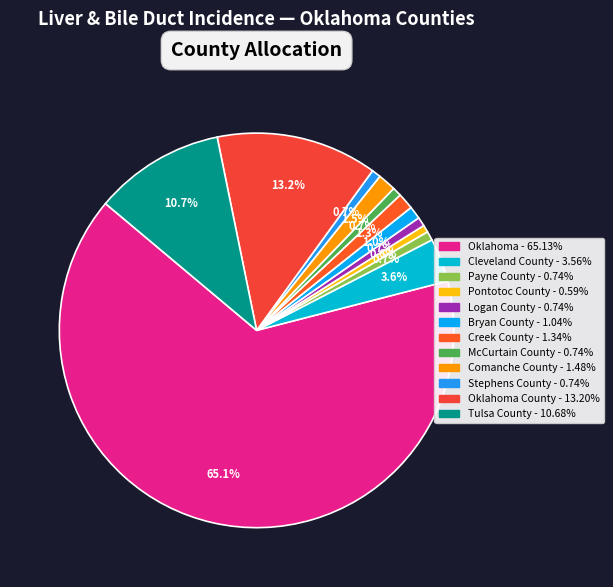

How many slices are in this pie chart?

12